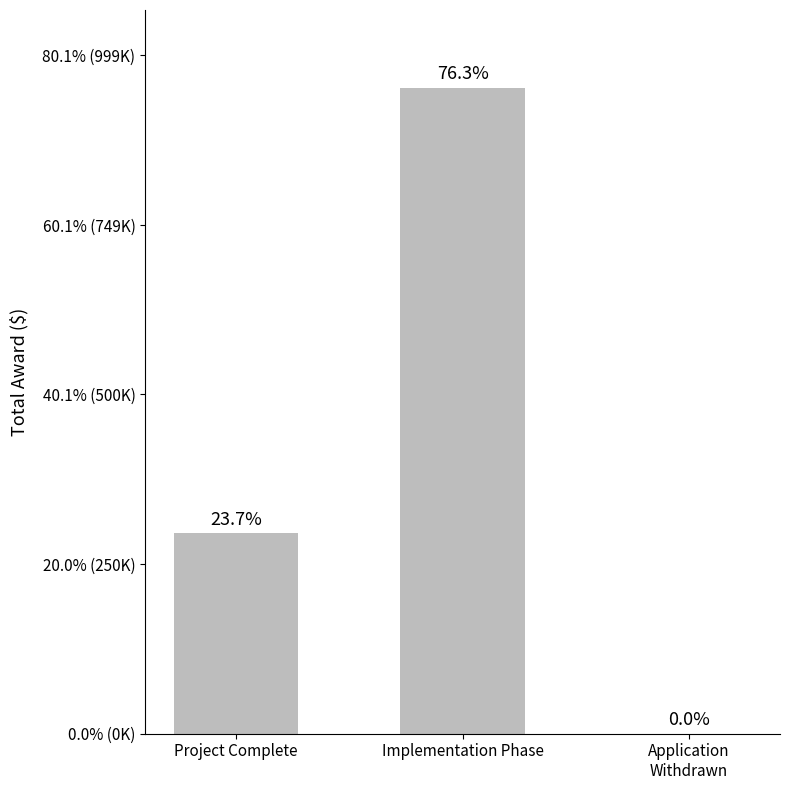

Reading left to right, extract all data points from this chart.

295126	951712	0